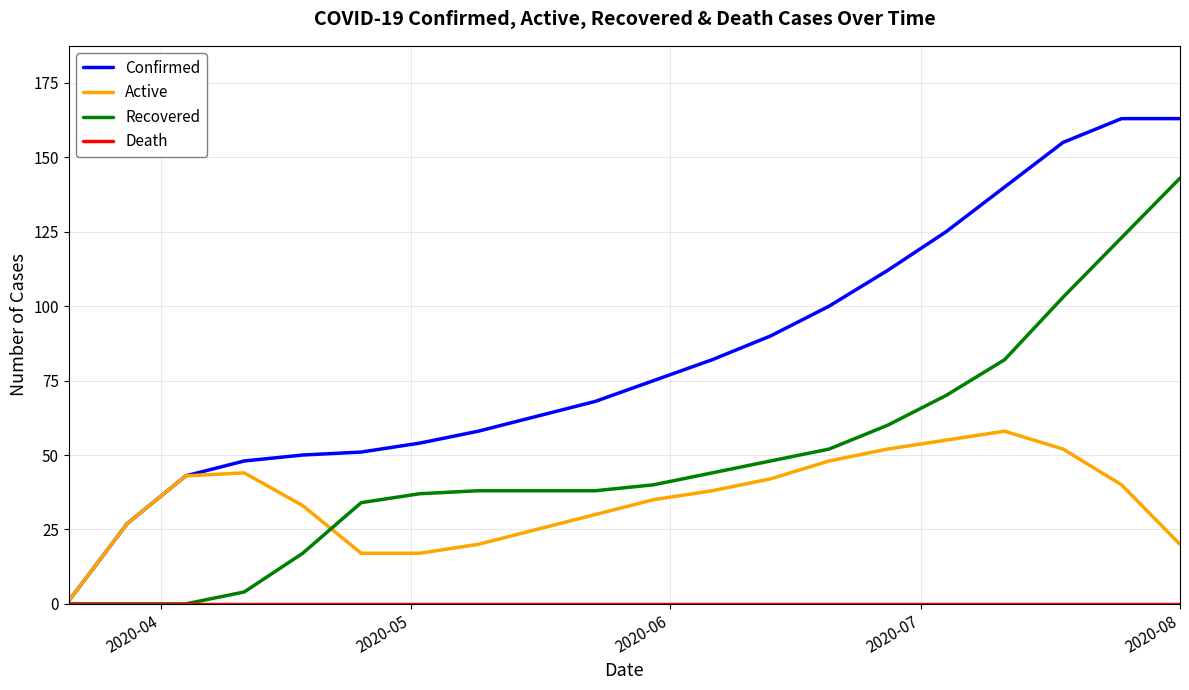

Which series has the largest range (max minus min)?

Confirmed